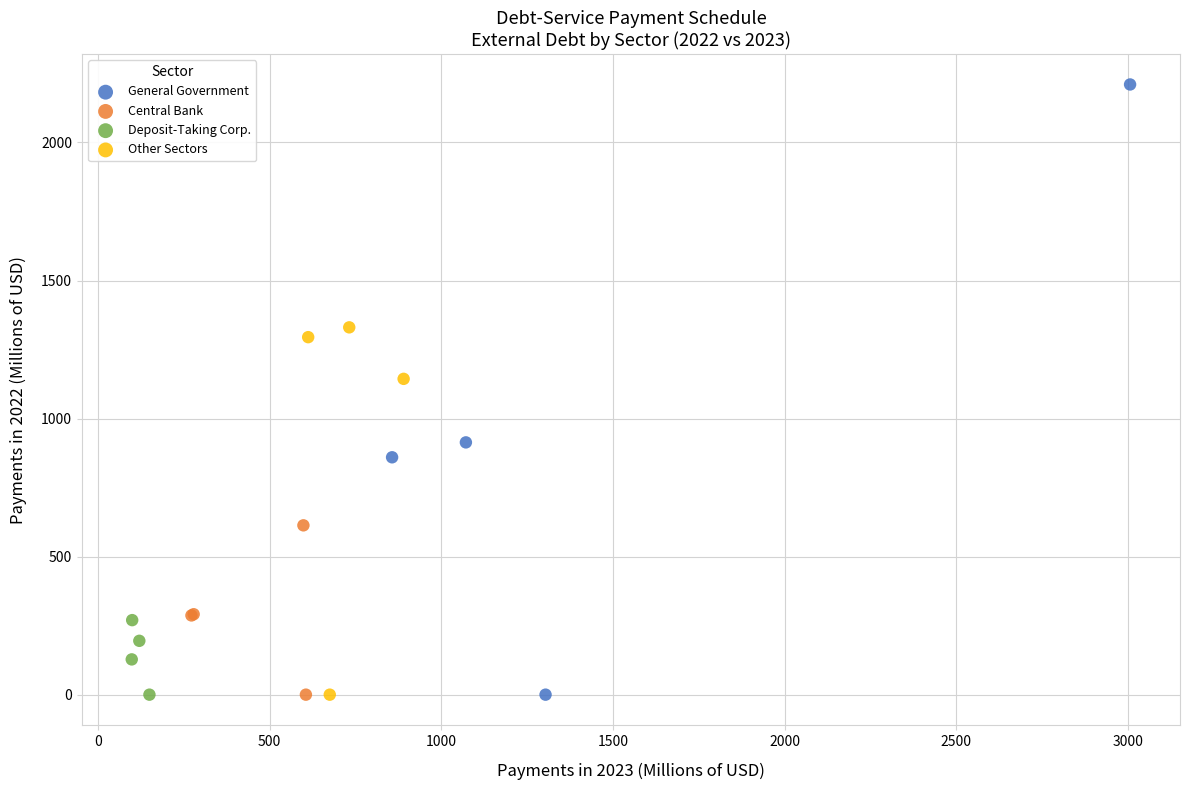

Which series reaches the maximum Y coordinate?

General Government